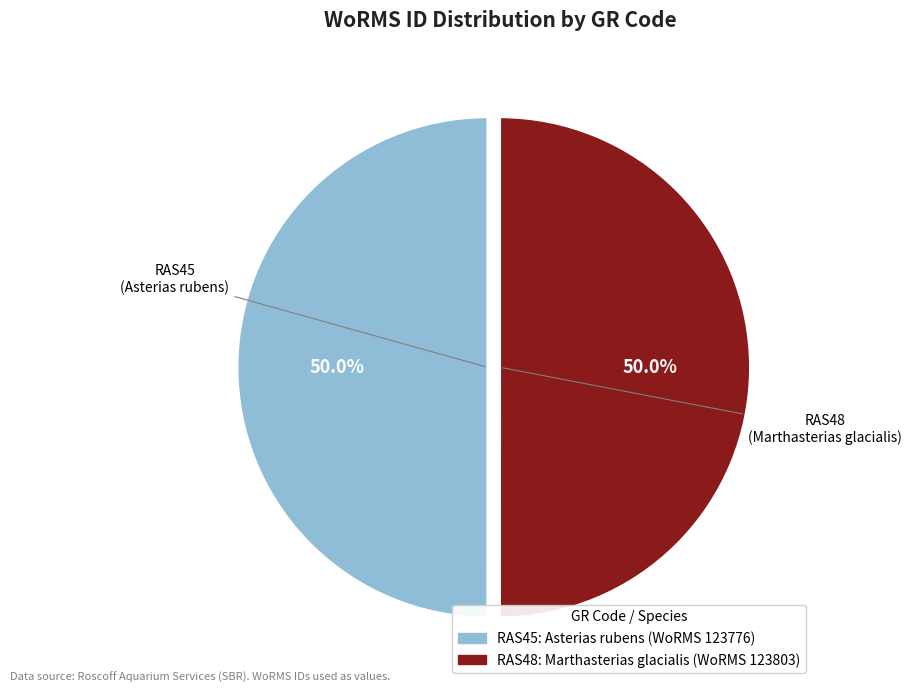

How many segments does this pie chart have?

2